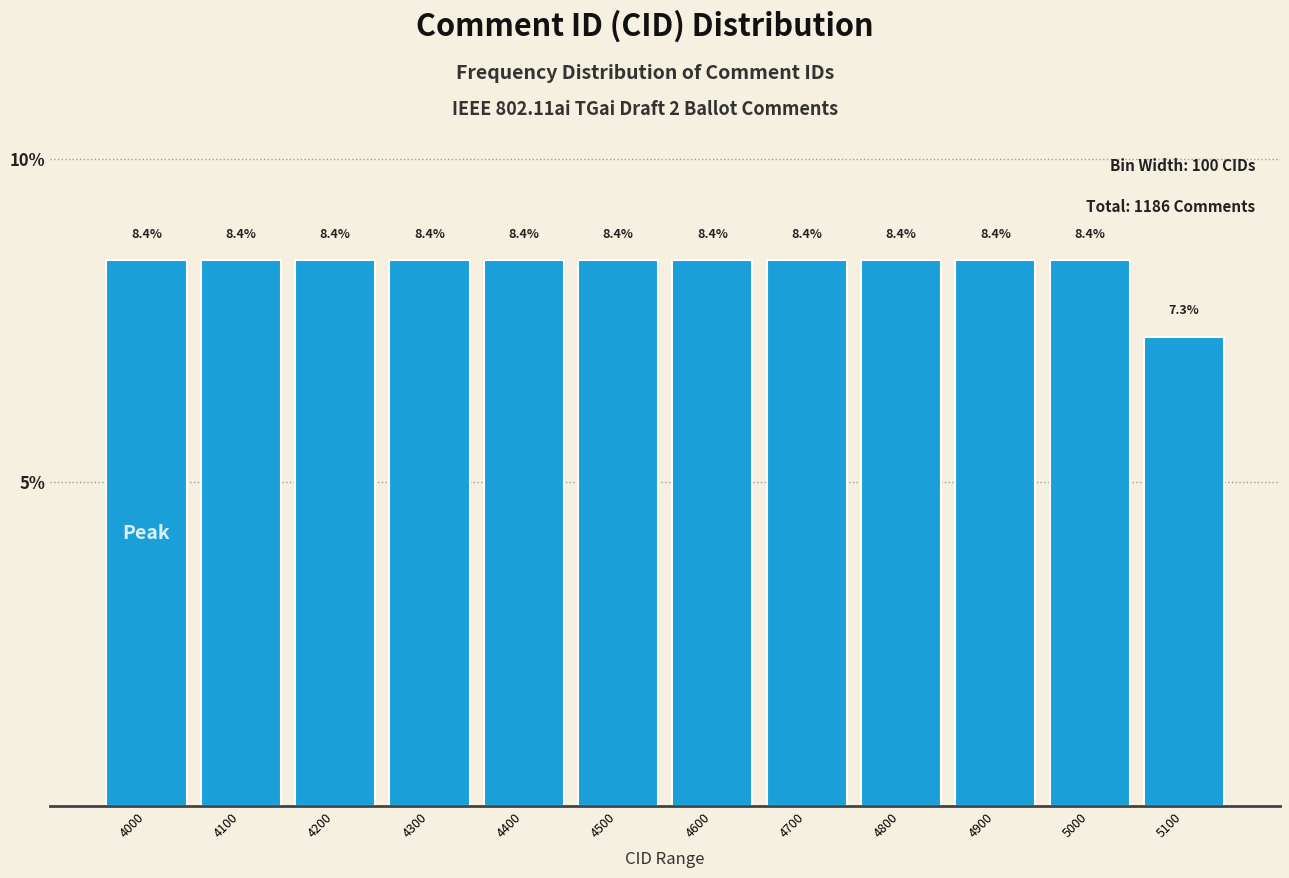

Reading left to right, list all the values displayed in this chart.

8.4	8.4	8.4	8.4	8.4	8.4	8.4	8.4	8.4	8.4	8.4	7.3